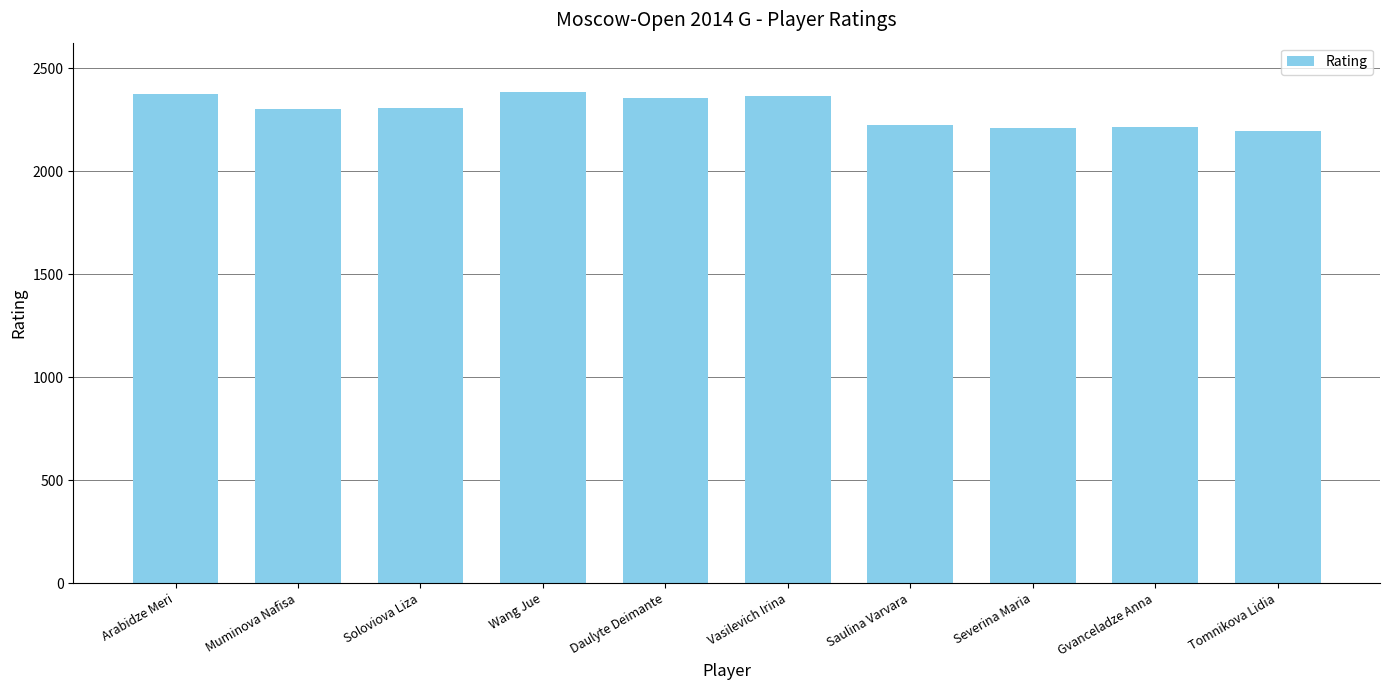

What is the ratio of the value at Tomnikova Lidia to the value at Soloviova Liza?

1.0